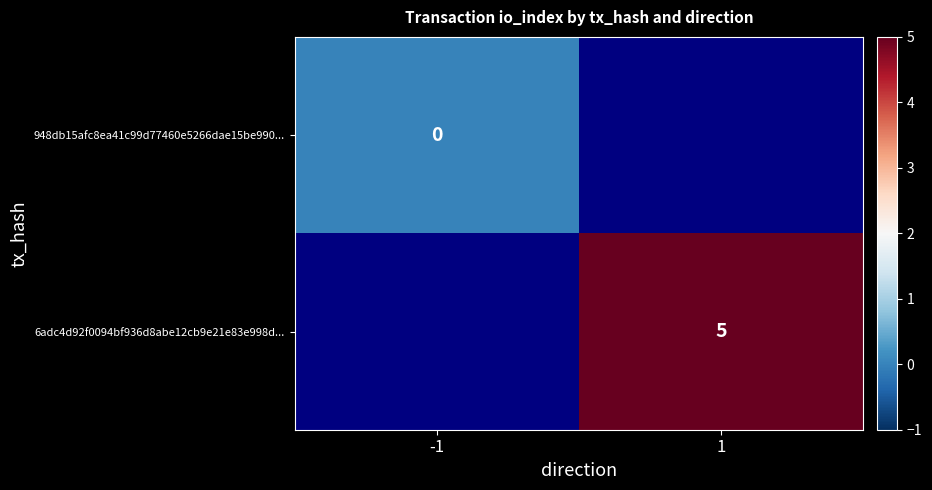

Is it true that 6adc4d92f0094bf936d8abe12cb9e21e83e998d... equals 5 at 1?

True